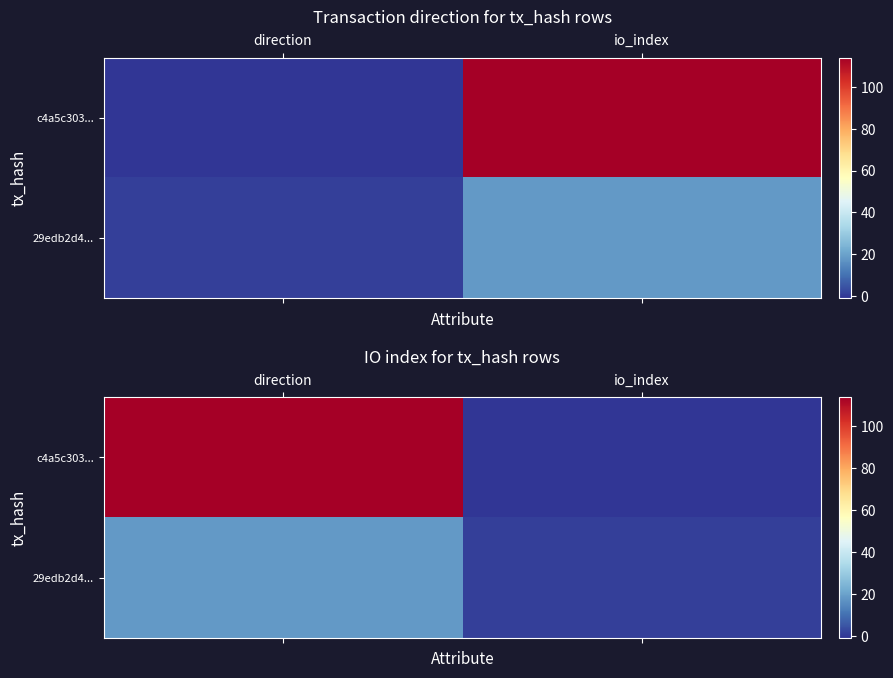

At which category does the chart reach its minimum across all series?

io_index